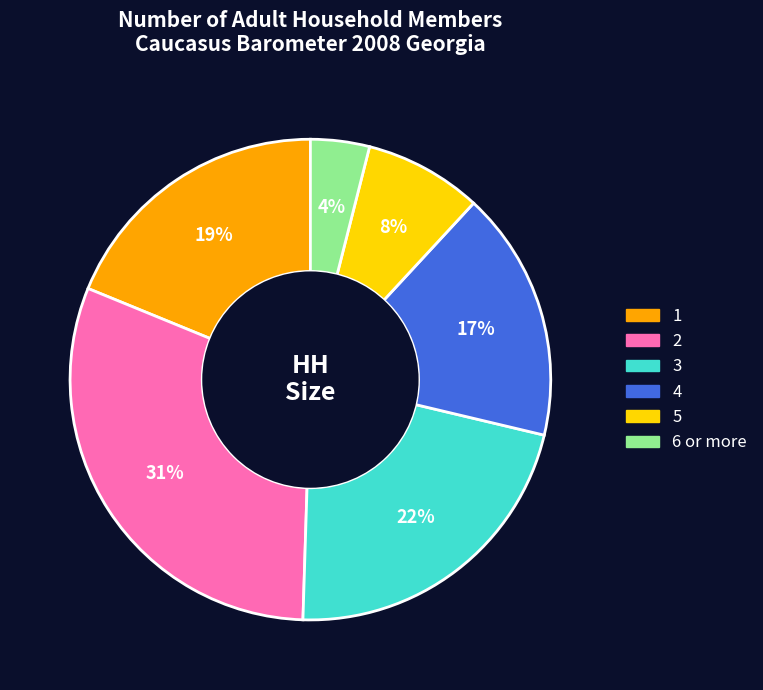

To the nearest percent, what is the difference between the 4 and 2 slice percentages?

14%